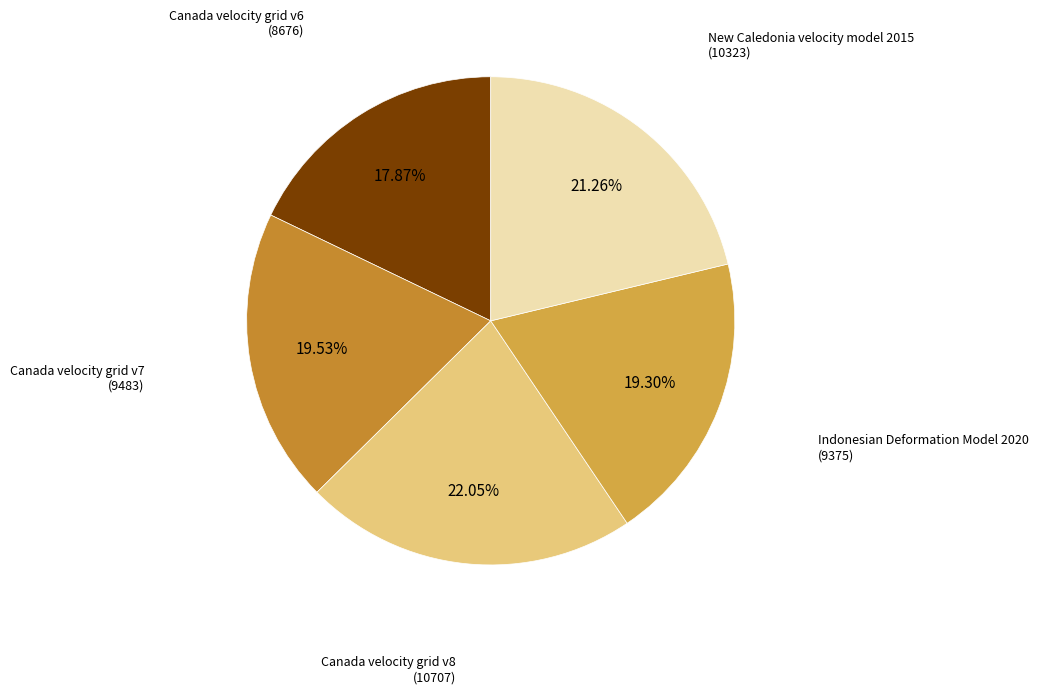

To the nearest percent, what portion does New Caledonia velocity model 2015 represent?

21%